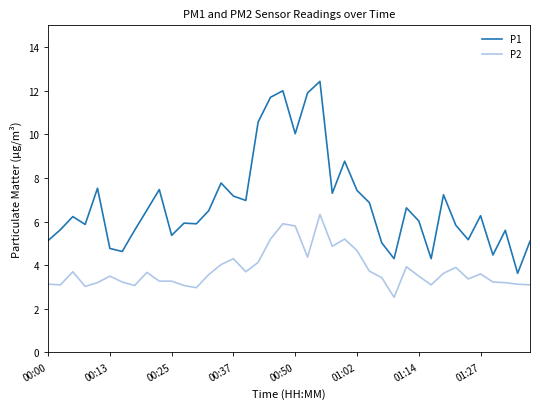

Rank the series by their average value, from highest to lowest.

P1, P2